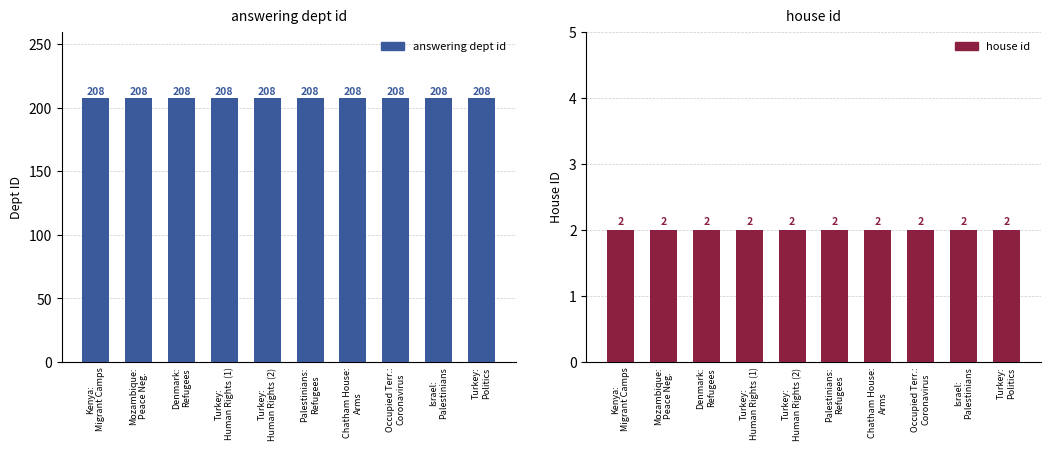

How many bars are there in total?

20